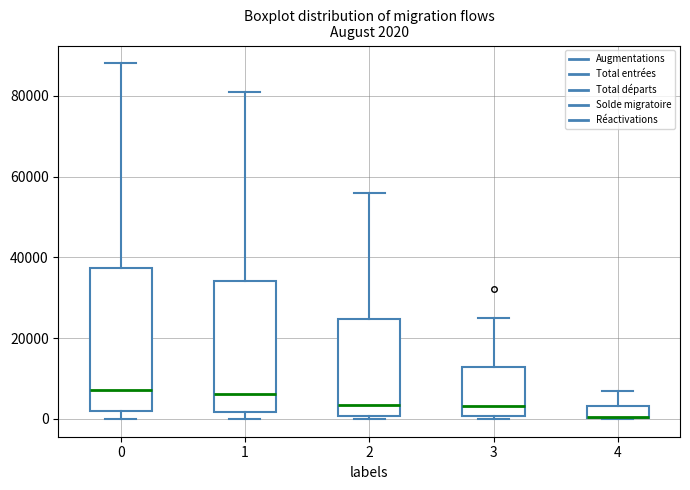

Comparing the boxes themselves (not the whiskers), which one is the tallest?

0